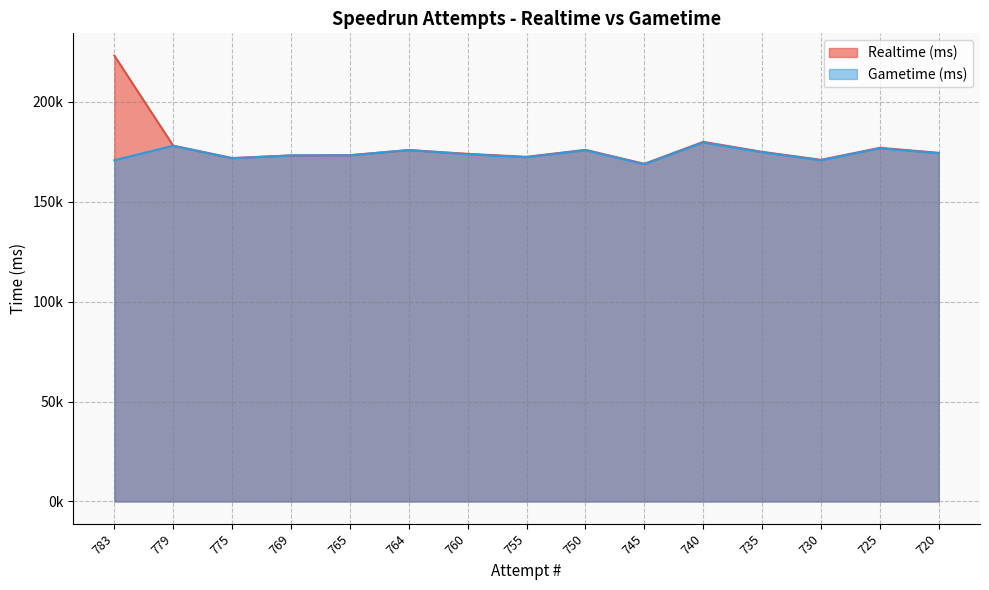

At which label is Gametime (ms) closest to 174250?

720